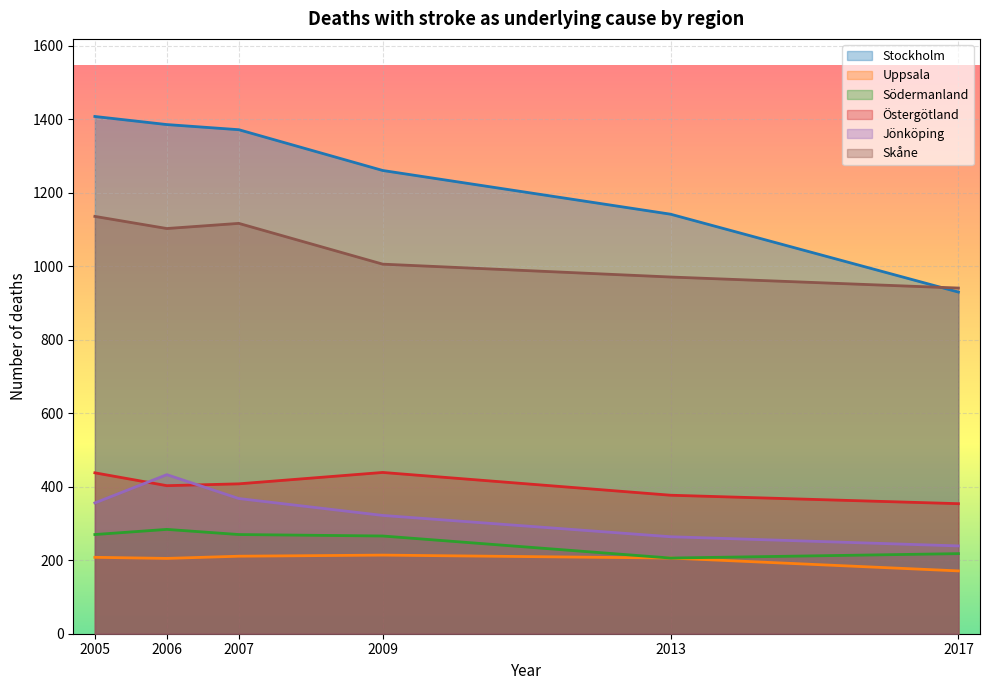

How many series are shown in this chart?

6